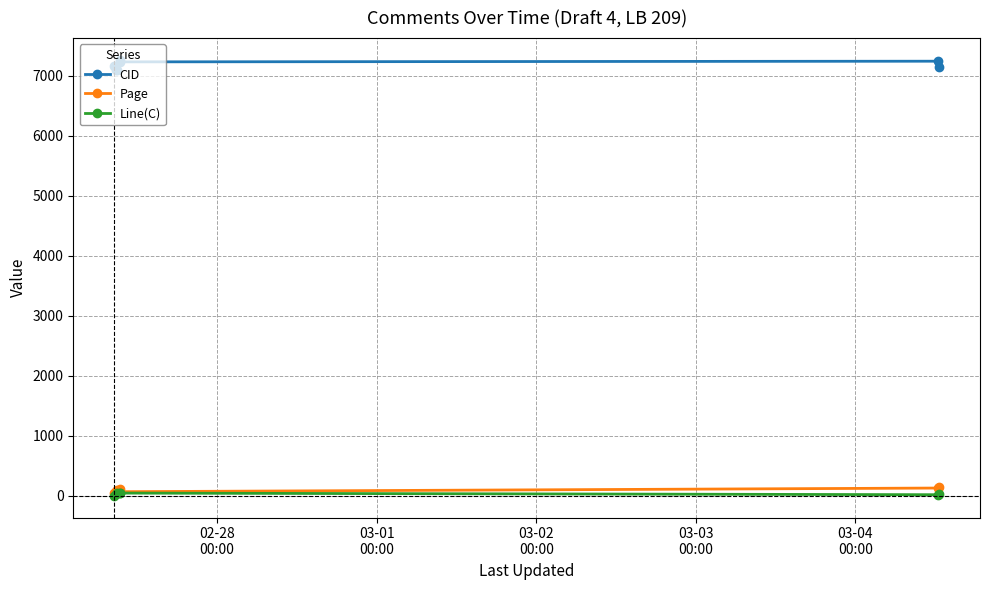

Which series has the largest total across all categories?

CID